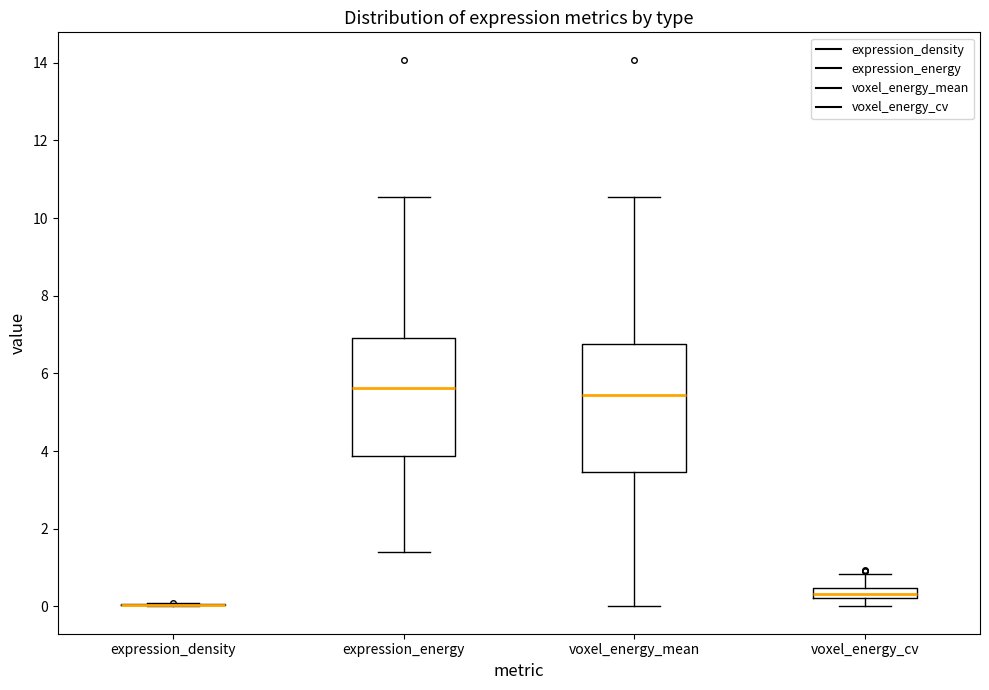

Comparing the boxes themselves (not the whiskers), which one is the tallest?

voxel_energy_mean